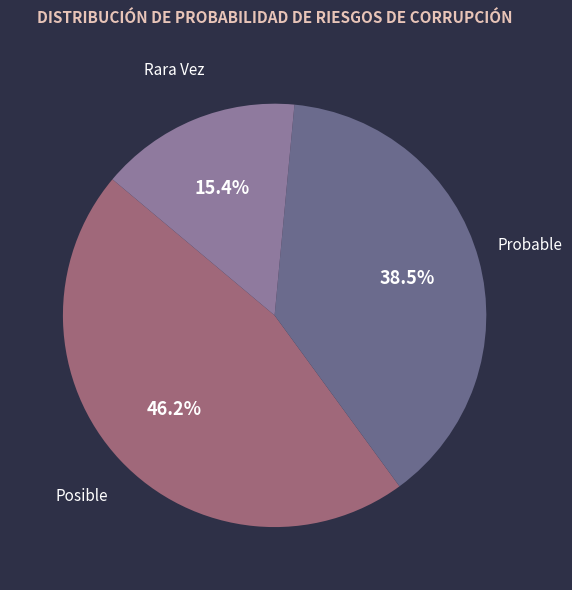

Does any single category account for the majority?

No